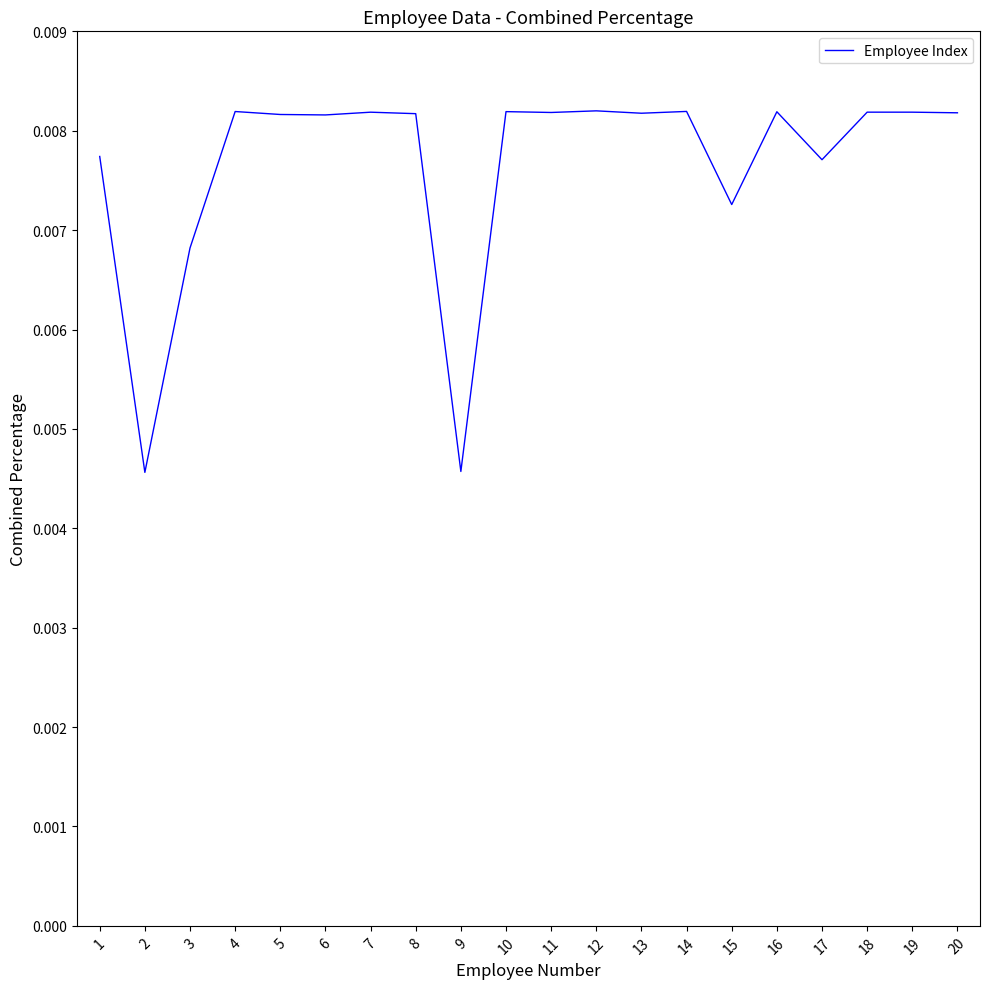

At which label is the value closest to 0?

2